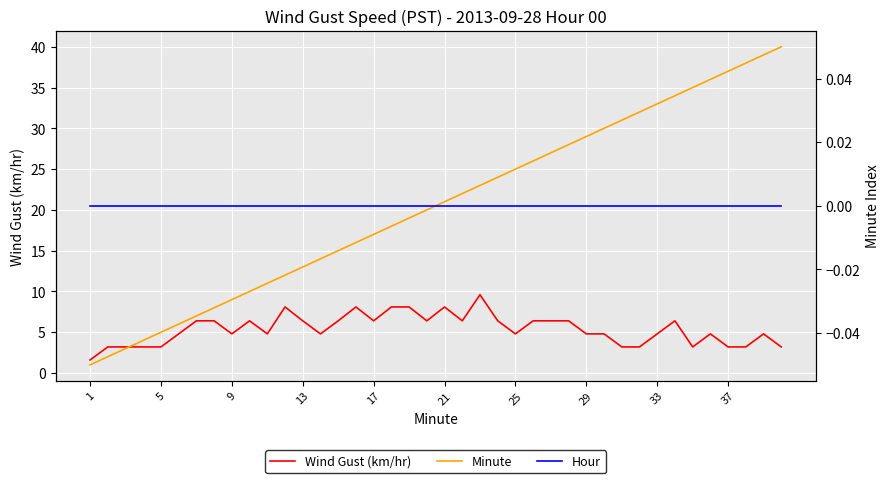

Reading left to right, what are all the values shown in this chart?

Wind Gust (km/hr): 1.6	3.2	3.2	3.2	3.2	4.8	6.4	6.4	4.8	6.4	4.8	8.1	6.4	4.8	6.4	8.1	6.4	8.1	8.1	6.4	8.1	6.4	9.6	6.4	4.8	6.4	6.4	6.4	4.8	4.8	3.2	3.2	4.8	6.4	3.2	4.8	3.2	3.2	4.8	3.2
Minute: 1.0	2.0	3.0	4.0	5.0	6.0	7.0	8.0	9.0	10.0	11.0	12.0	13.0	14.0	15.0	16.0	17.0	18.0	19.0	20.0	21.0	22.0	23.0	24.0	25.0	26.0	27.0	28.0	29.0	30.0	31.0	32.0	33.0	34.0	35.0	36.0	37.0	38.0	39.0	40.0
Hour: 0.0	0.0	0.0	0.0	0.0	0.0	0.0	0.0	0.0	0.0	0.0	0.0	0.0	0.0	0.0	0.0	0.0	0.0	0.0	0.0	0.0	0.0	0.0	0.0	0.0	0.0	0.0	0.0	0.0	0.0	0.0	0.0	0.0	0.0	0.0	0.0	0.0	0.0	0.0	0.0